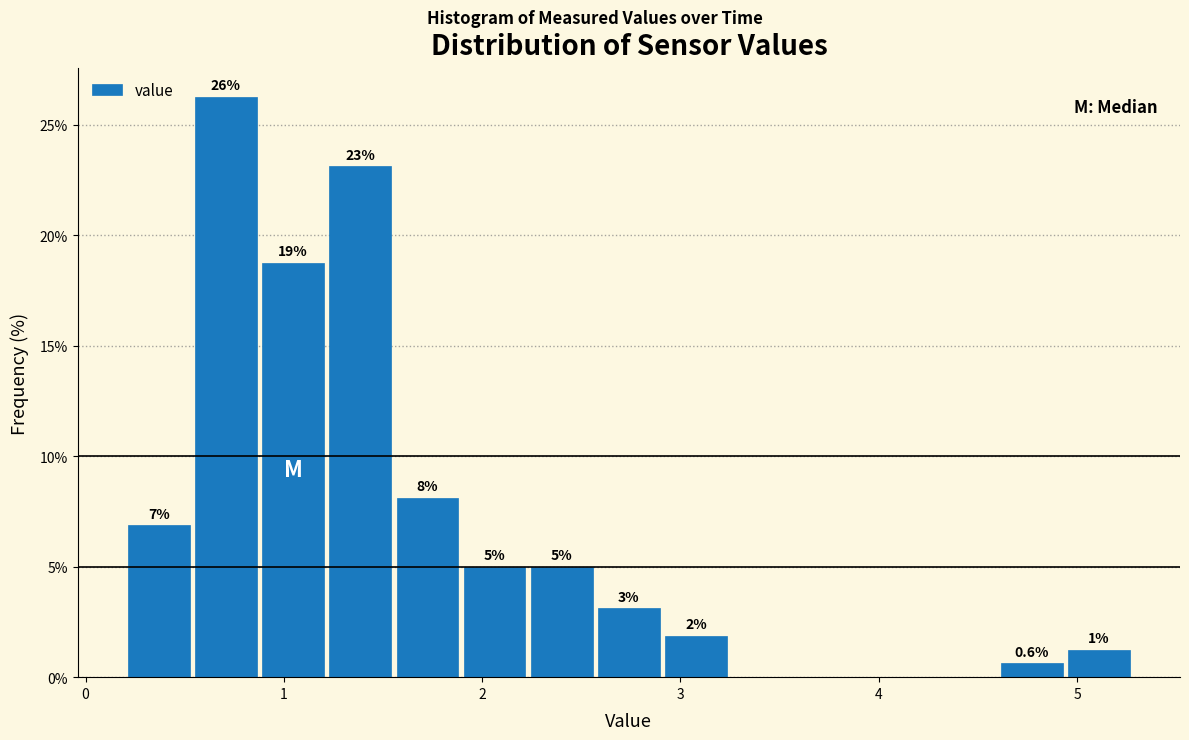

Around what value on the x-axis is the tallest bar? Give the approximate position of its centre, as read against the axis.

0.7